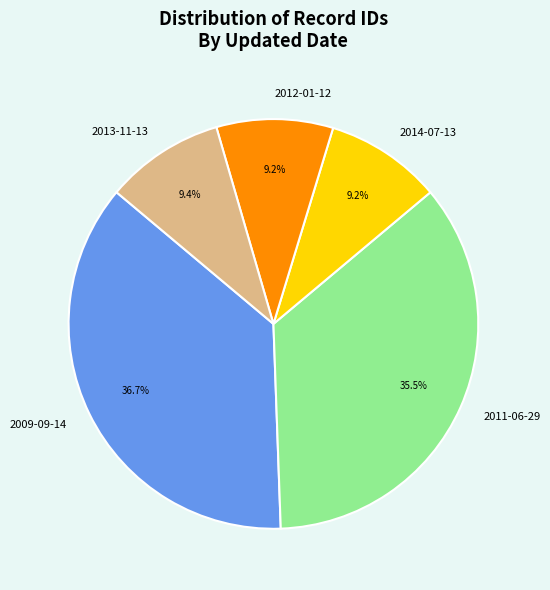

True or false: 2014-07-13 accounts for 18% of the total.

False